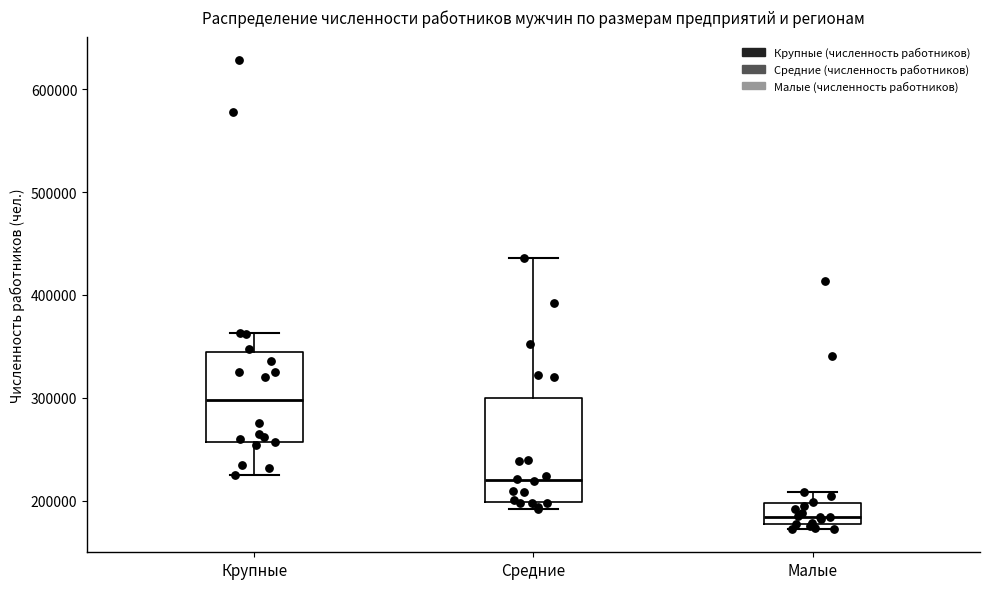

Where is the lower edge of the box for Малые on the y-axis? The values are not printed on the chart, so give them approximately, as read against the axis.

180000